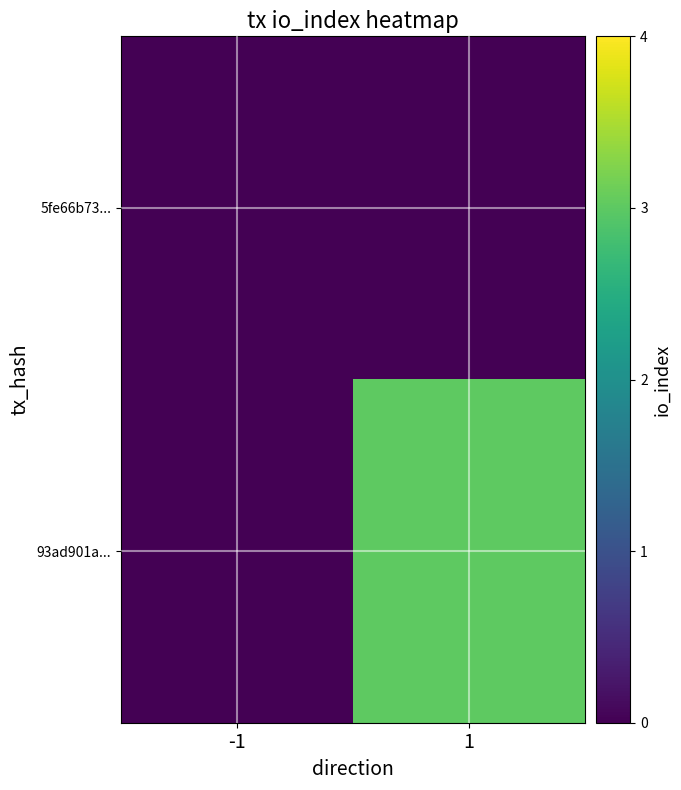

Reading right to left, what are all the values shown in this chart?

5fe66b73...: 1=0	-1=0
93ad901a...: 1=3	-1=0